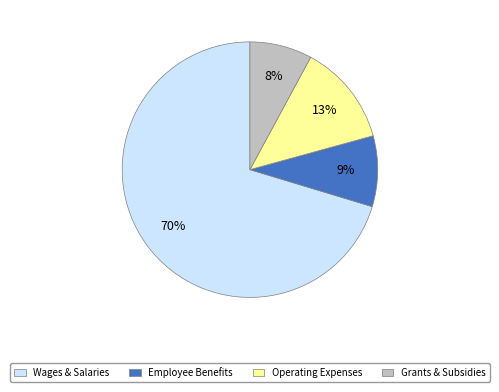

Does any single category account for the majority?

Yes